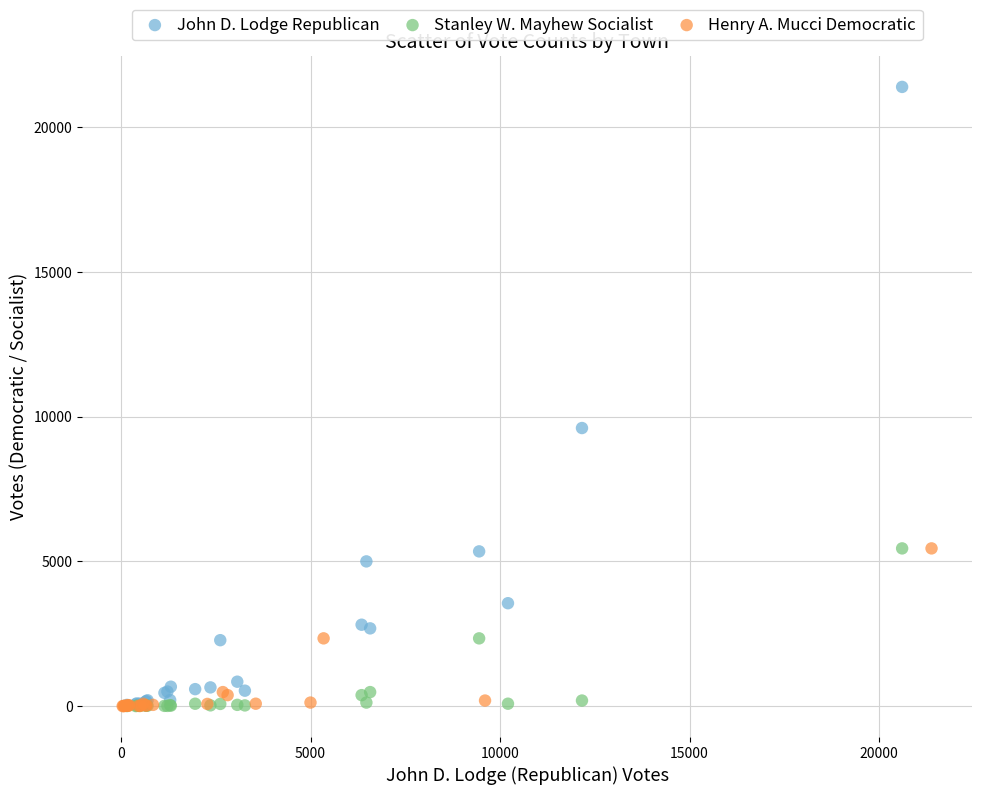

Which series reaches the maximum Y coordinate?

John D. Lodge Republican